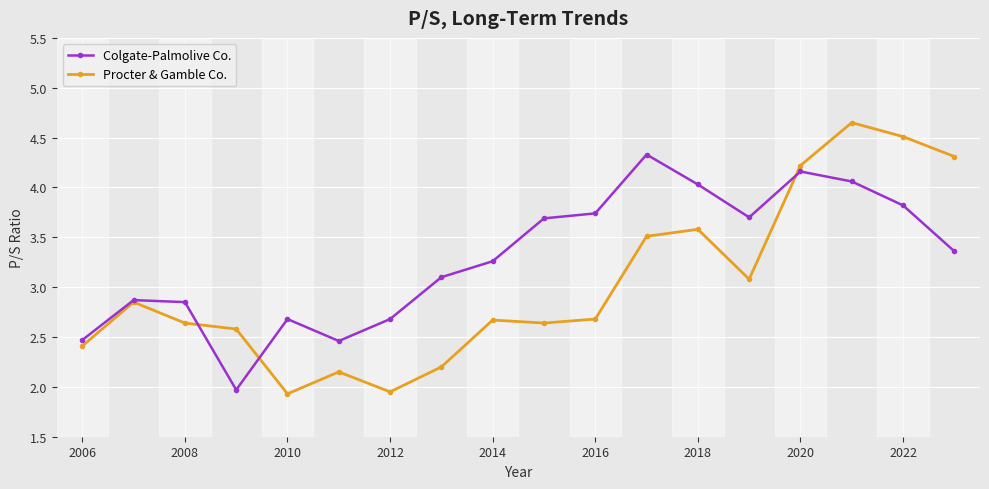

True or false: Colgate-Palmolive Co. has more than 2 points higher than both neighbors.

True